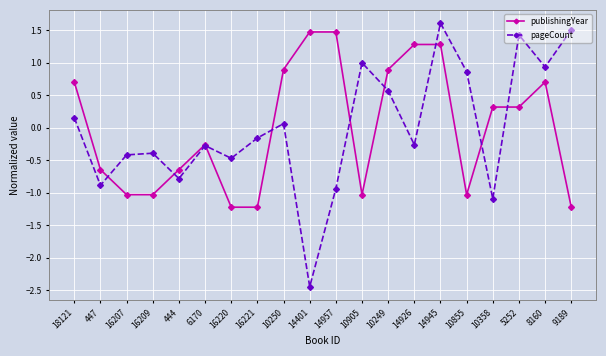

What is the approximate value of publishingYear at 5252?

0.3